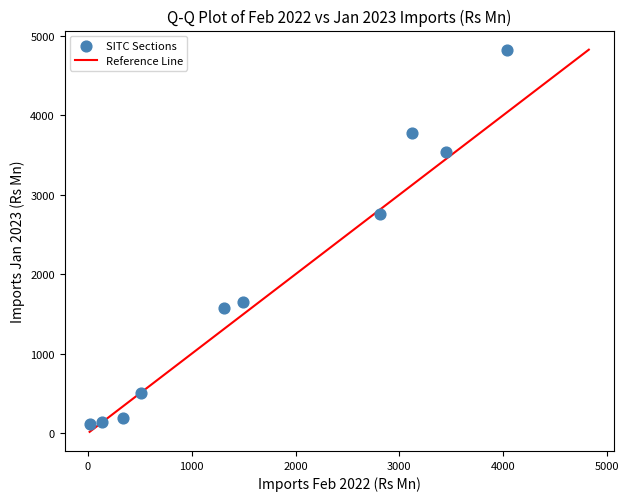

What is the range of X values (max minus min)?

4019